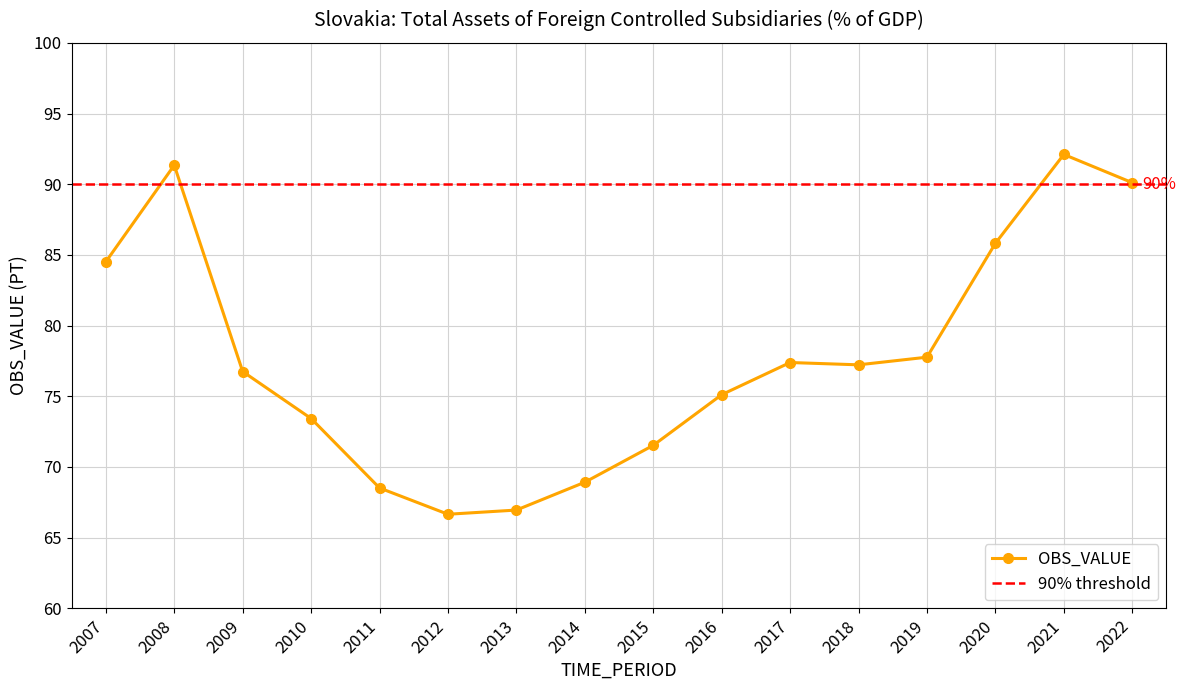

The value at 2013 is 105.9. True or false?

False